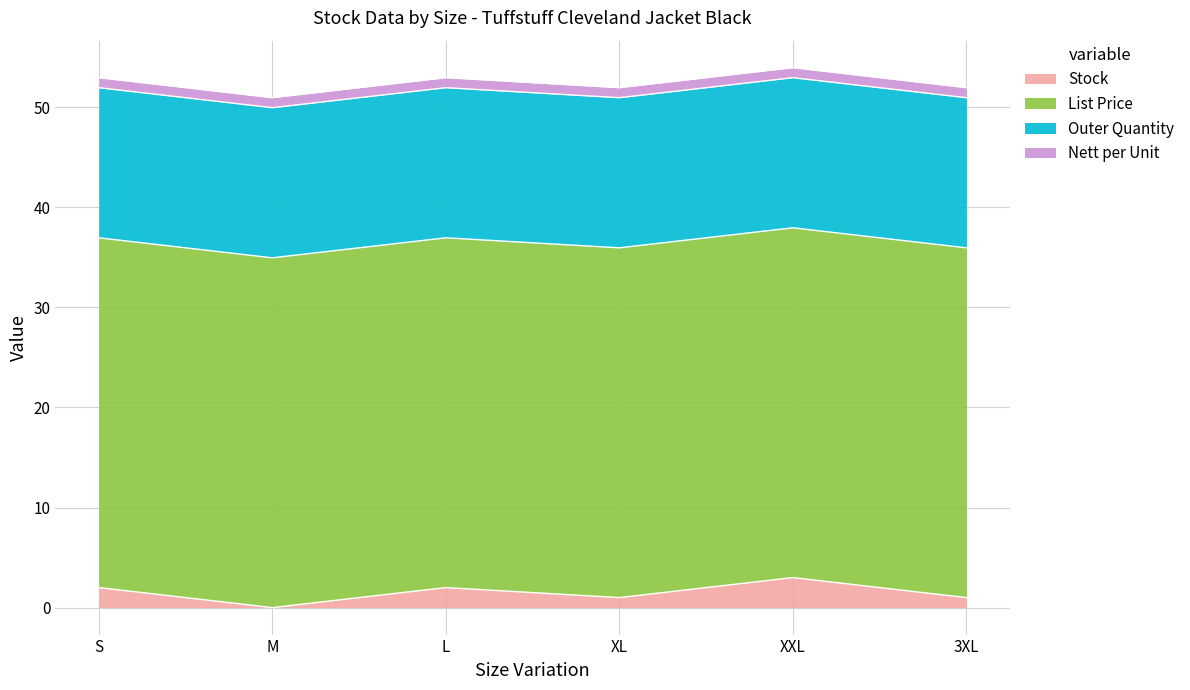

What is the value of the Nett per Unit point at the 5th from the left?

1.0